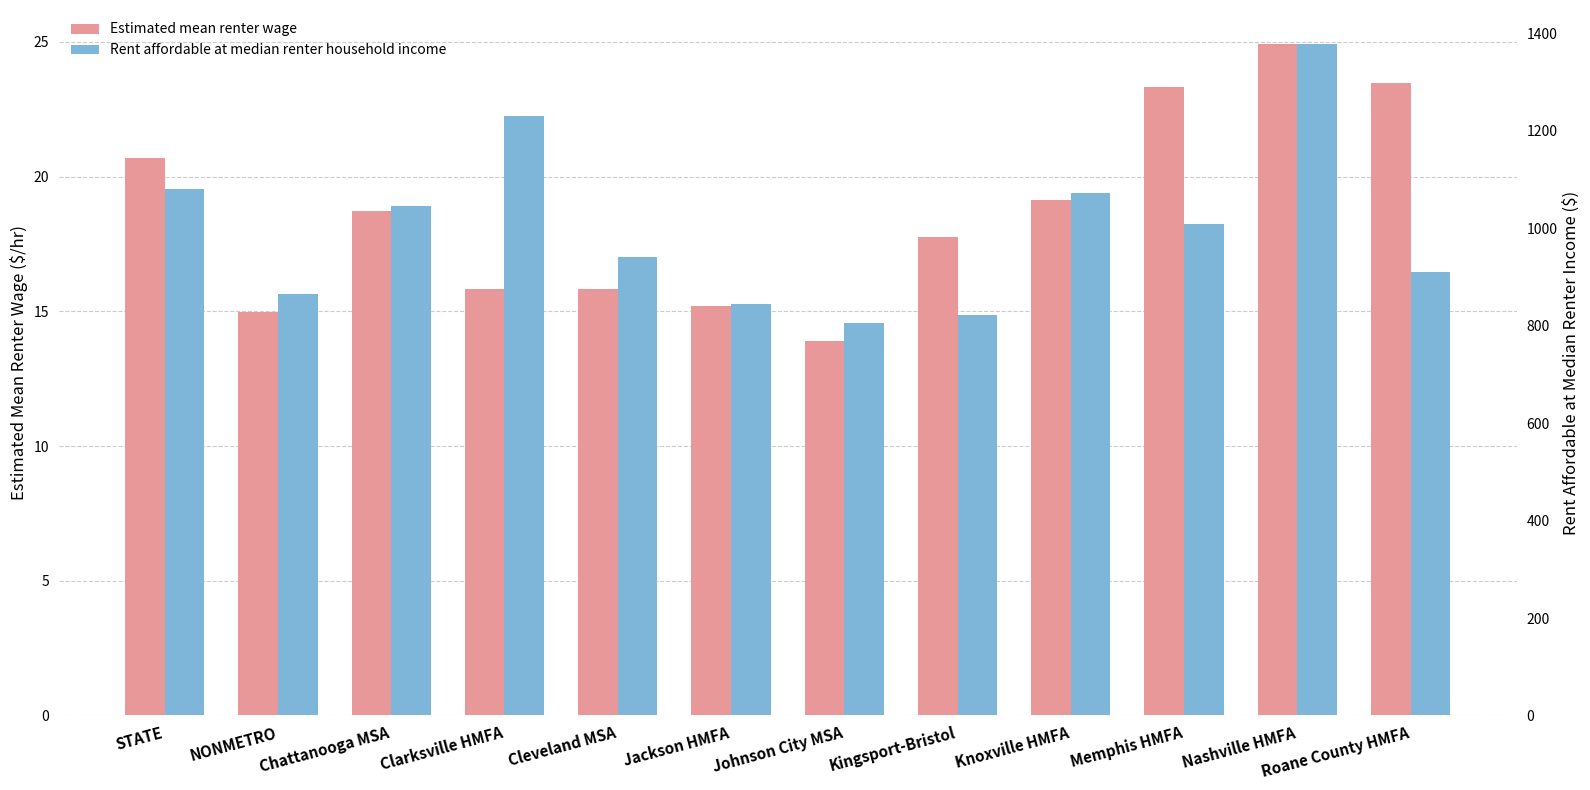

Reading left to right, what are all the values shown in this chart?

Estimated mean renter wage: 20.7	15.0	18.7	15.8	15.8	15.2	13.9	17.8	19.1	23.3	24.9	23.5
Rent affordable at median renter household income: 1080.7	864.3	1046.2	1230.5	940.2	843.8	805.5	821.4	1073.1	1009.4	1378.8	909.8